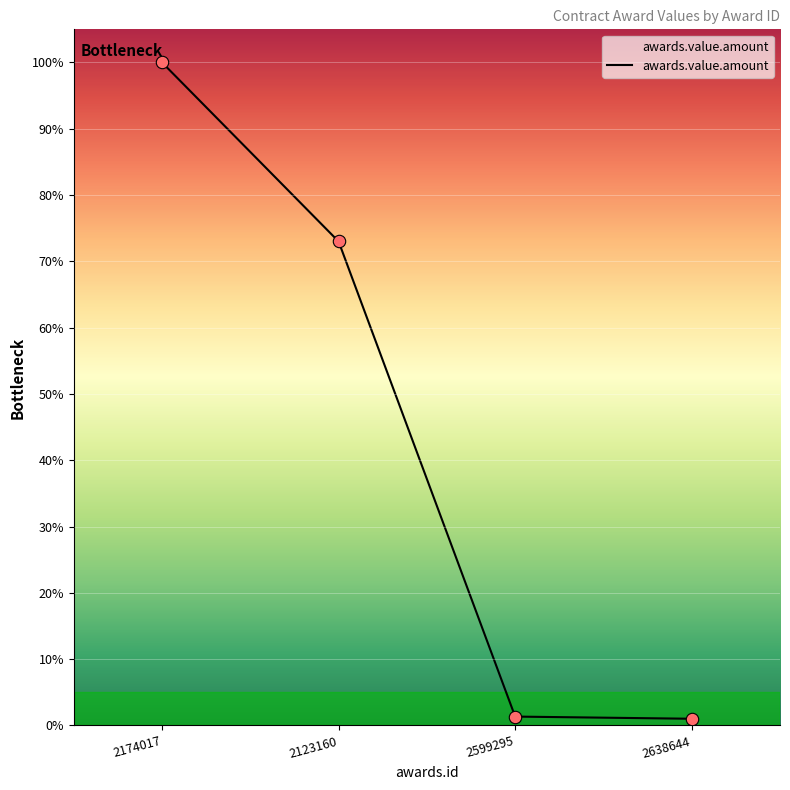

What is the change in value from 2599295 to 2638644?

-0.3